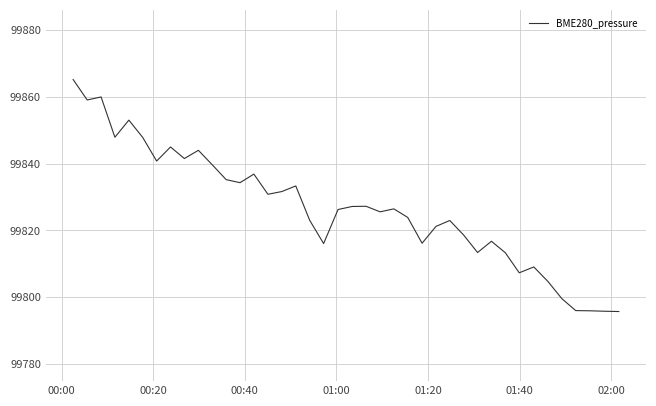

What is the difference between the maximum and minimum values?

69.4